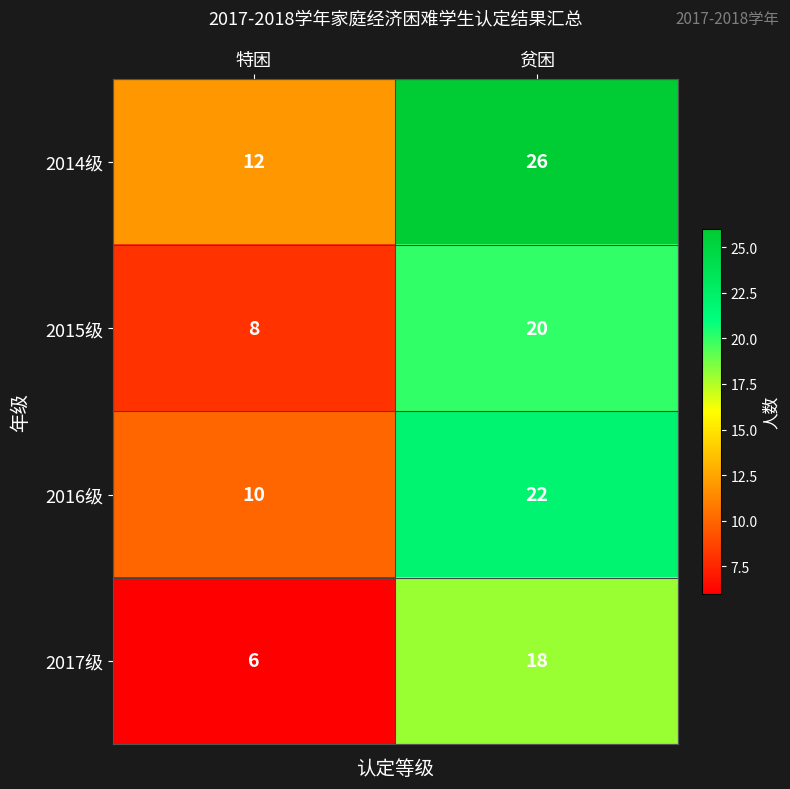

How many series are shown in this chart?

4